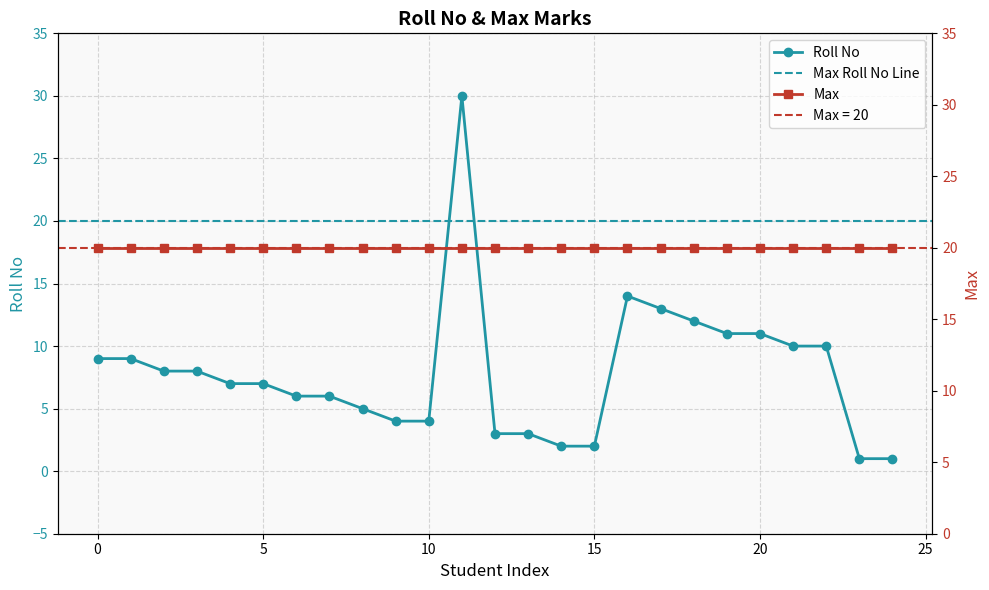

True or false: there are more than 2 points higher than both neighbors.

False